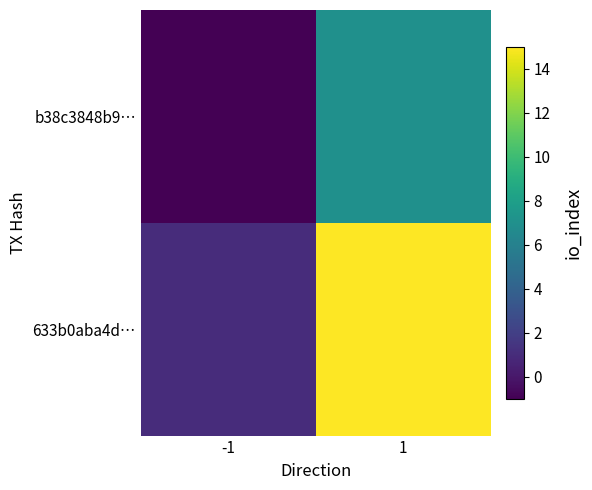

Between -1 and 1, which is larger?

1